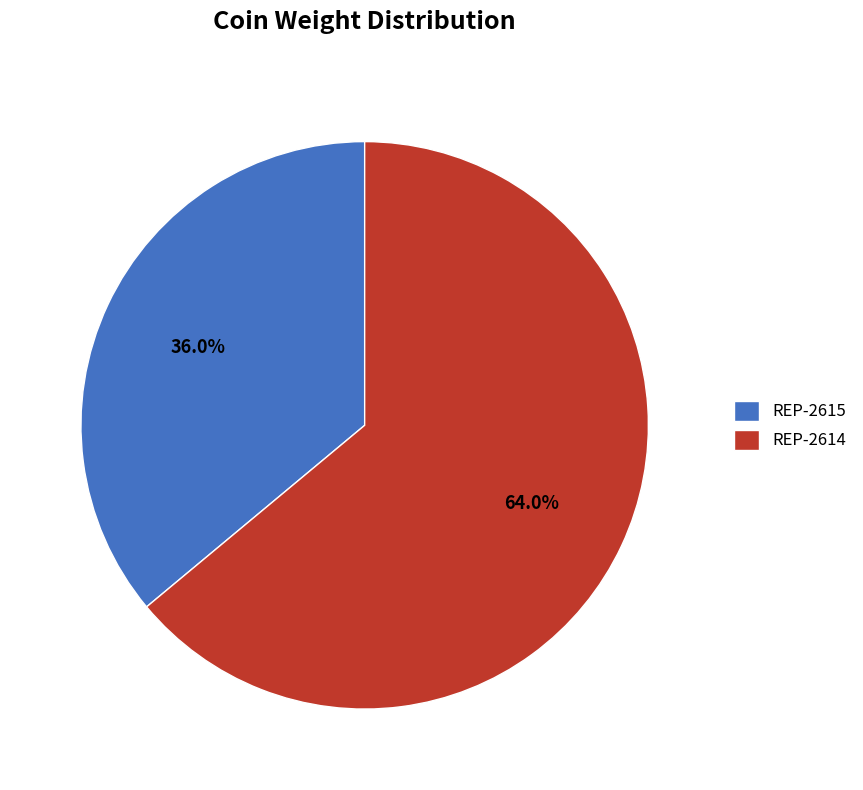

Approximately how many times larger is the value at REP-2614 compared to REP-2615?

1.8